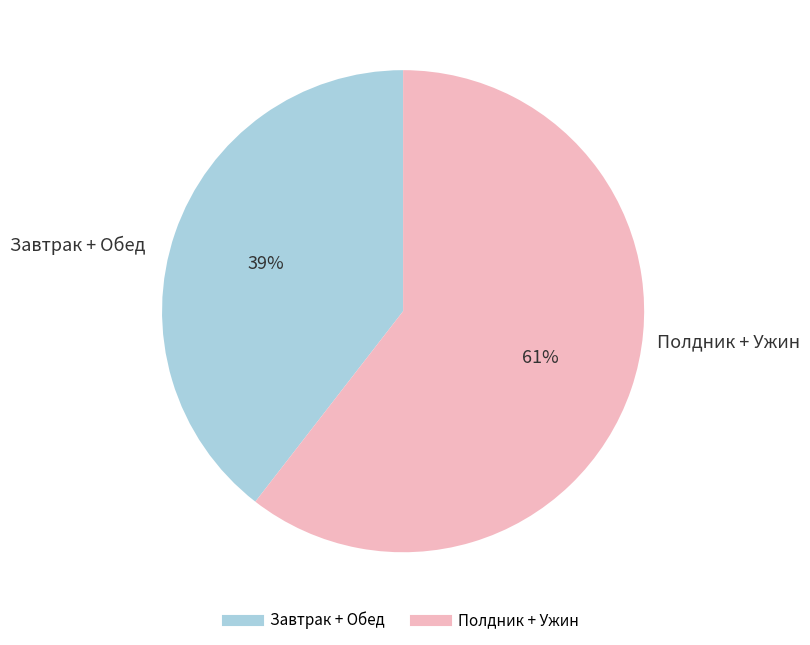

To the nearest percent, what is the average slice percentage?

50%